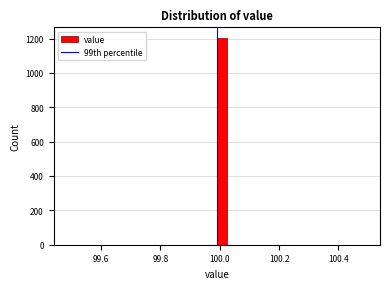

Around what value on the x-axis is the tallest bar? Give the approximate position of its centre, as read against the axis.

100.00